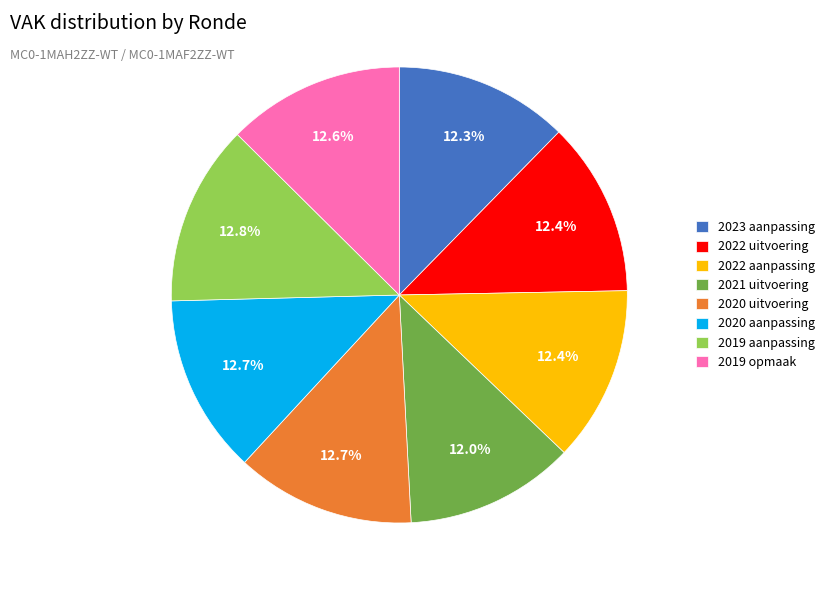

To the nearest percent, what is the combined percentage of 2019 opmaak and 2020 aanpassing?

25%